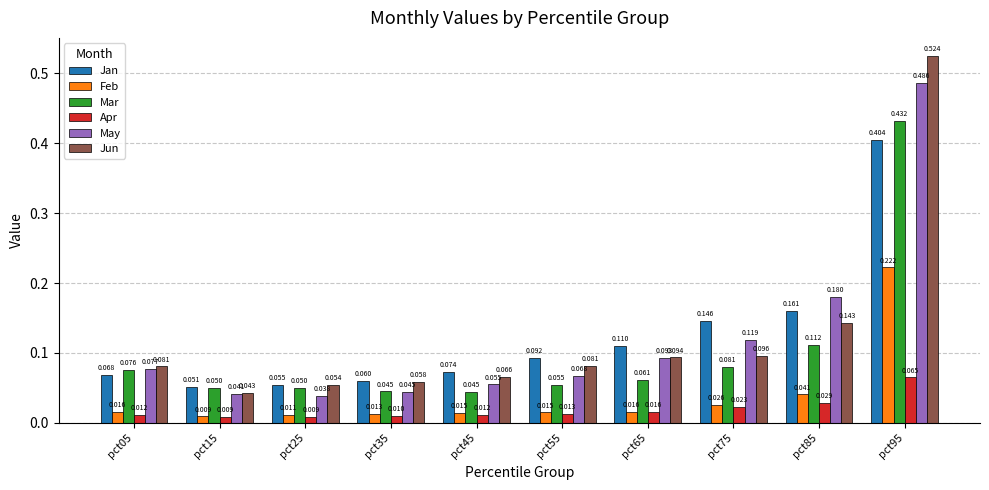

Which series has the largest total across all categories?

Jun